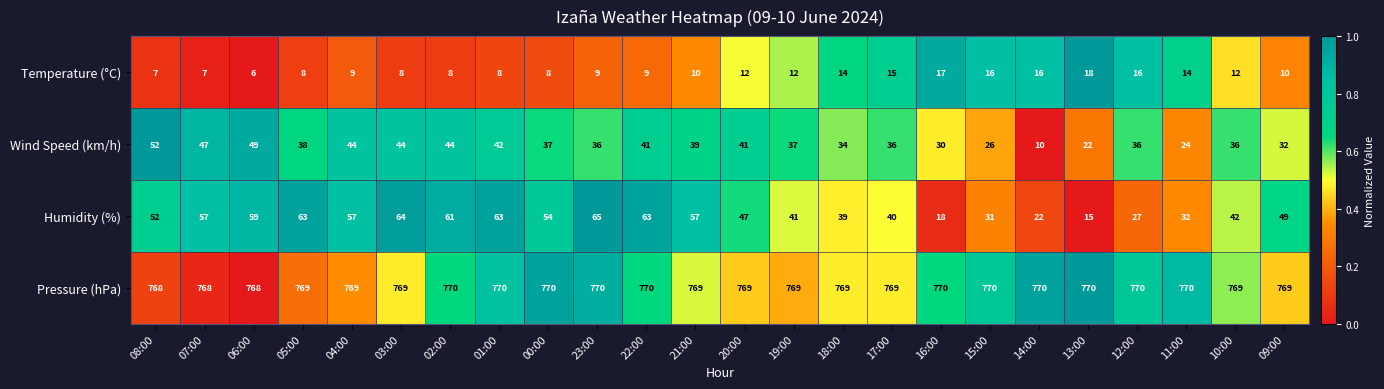

At which label does Wind Speed (km/h) reach its peak?

08:00